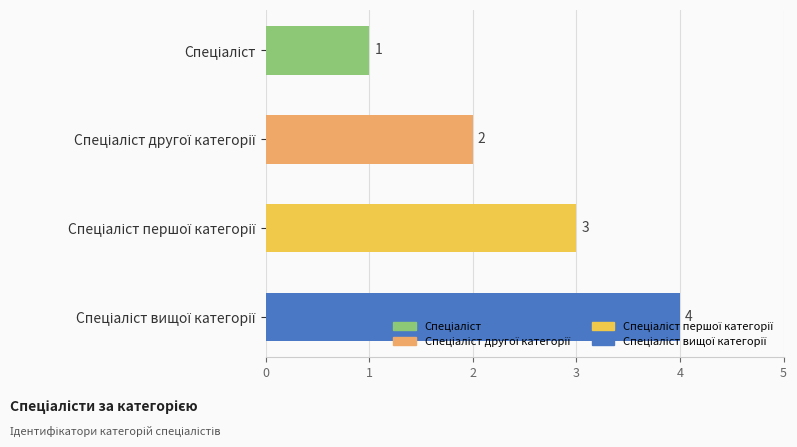

How many values are below 3?

2